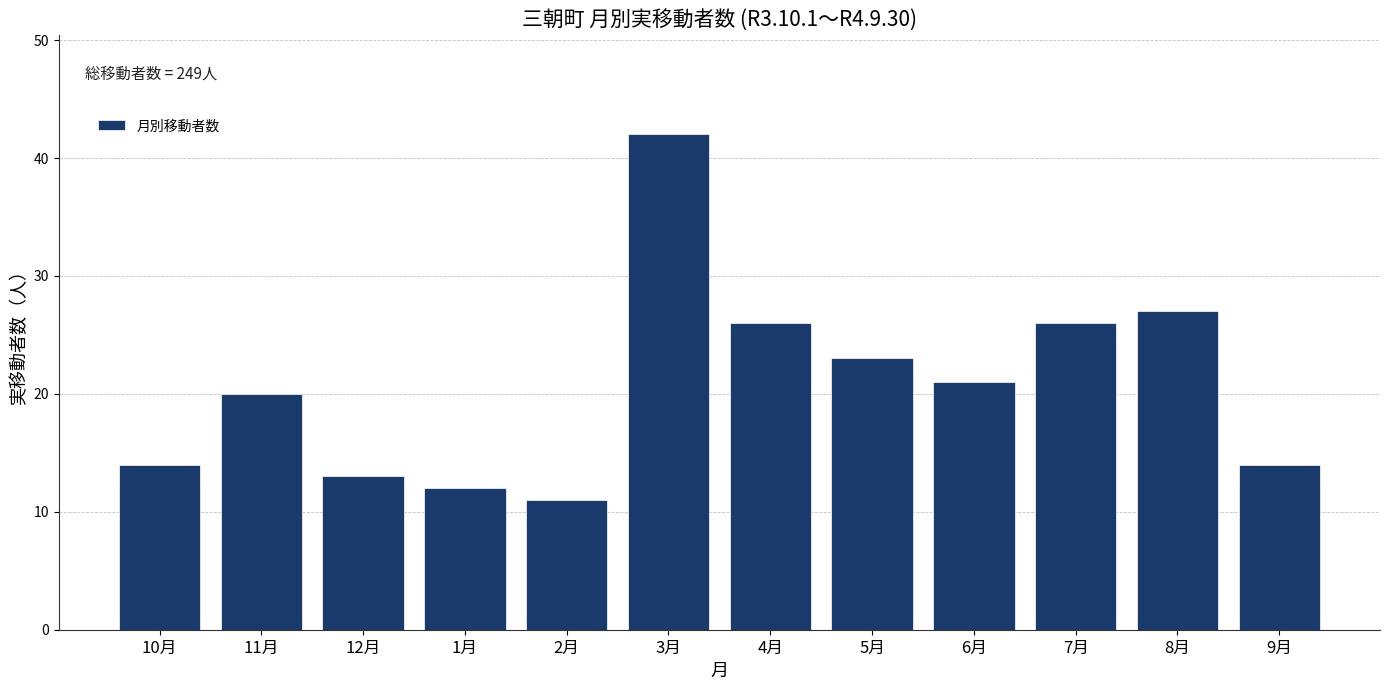

Reading left to right, extract all data points from this chart.

10月=14	11月=20	12月=13	1月=12	2月=11	3月=42	4月=26	5月=23	6月=21	7月=26	8月=27	9月=14